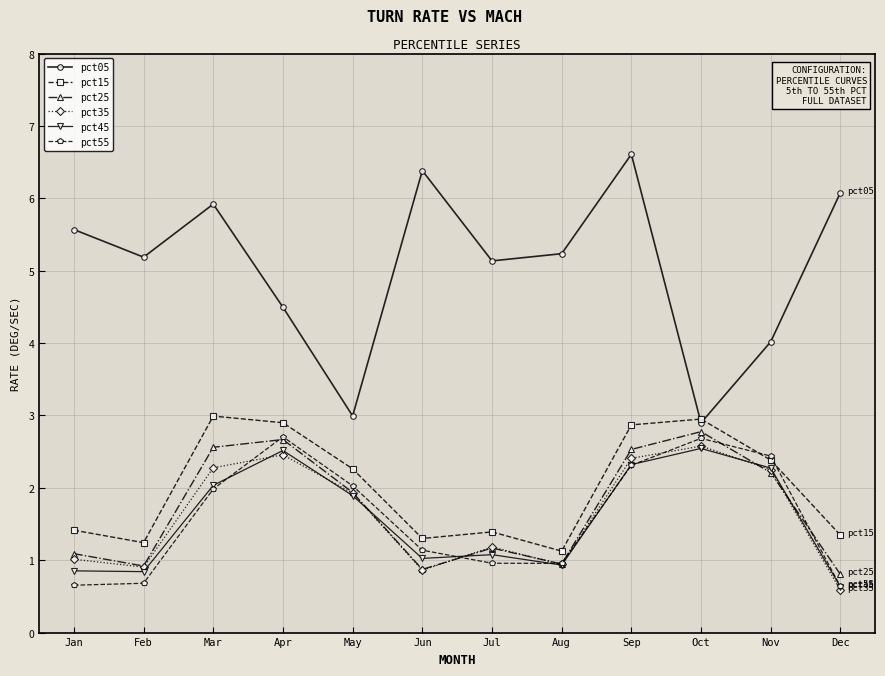

True or false: pct45 and pct05 intersect in this chart.

False